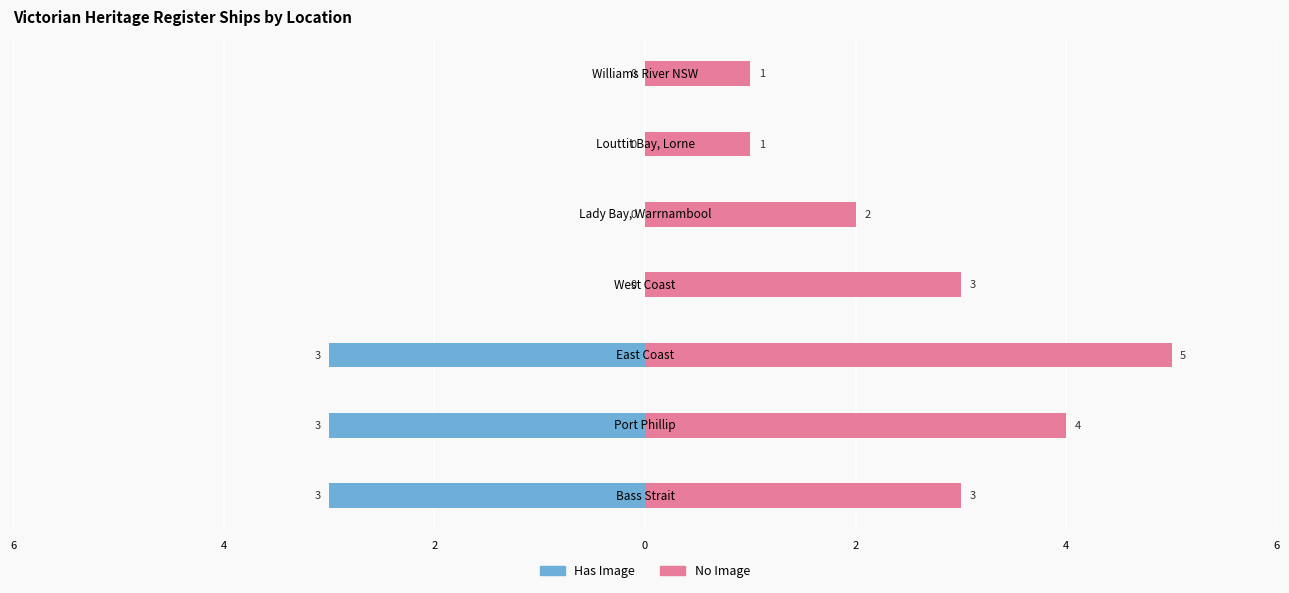

Count the No Image values in the range 1 to 4.

6